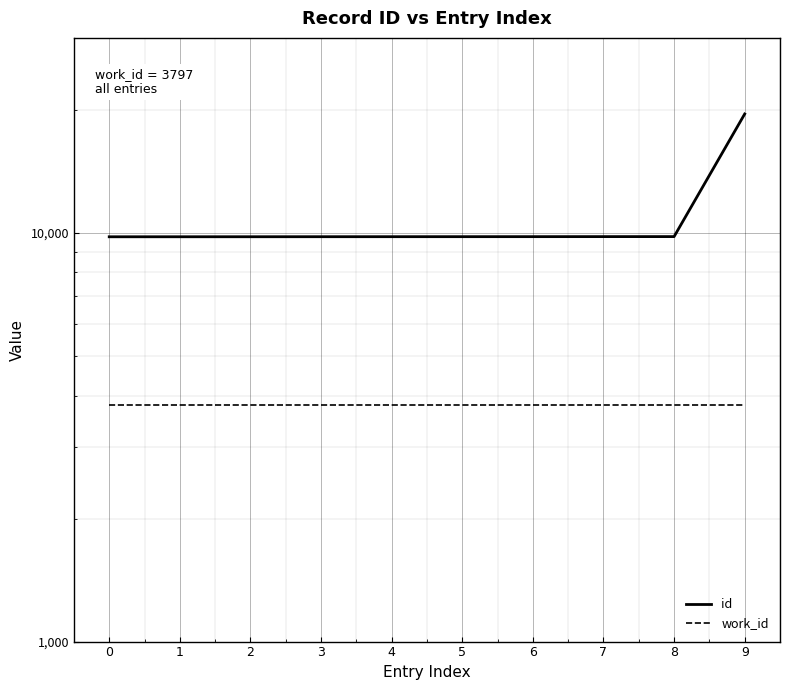

The id series shows 9788 at 4. True or false?

True